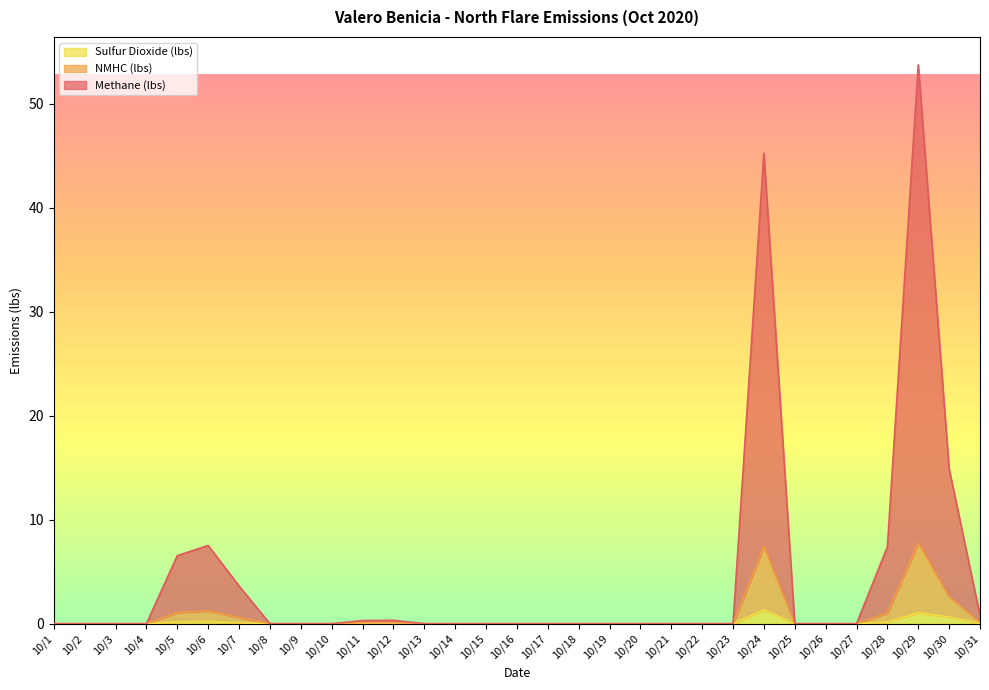

Reading left to right, transcribe all the data shown in this chart.

Methane (lbs): 10/1=0.0	10/2=0.0	10/3=0.0	10/4=0.0	10/5=6.5	10/6=7.5	10/7=3.6	10/8=0.0	10/9=0.0	10/10=0.0	10/11=0.3	10/12=0.3	10/13=0.0	10/14=0.0	10/15=0.0	10/16=0.0	10/17=0.0	10/18=0.0	10/19=0.0	10/20=0.0	10/21=0.0	10/22=0.0	10/23=0.0	10/24=45.3	10/25=0.0	10/26=0.0	10/27=0.0	10/28=7.4	10/29=53.7	10/30=14.9	10/31=0.8
NMHC (lbs): 10/1=0.0	10/2=0.0	10/3=0.0	10/4=0.0	10/5=1.1	10/6=1.2	10/7=0.6	10/8=0.0	10/9=0.0	10/10=0.0	10/11=0.1	10/12=0.1	10/13=0.0	10/14=0.0	10/15=0.0	10/16=0.0	10/17=0.0	10/18=0.0	10/19=0.0	10/20=0.0	10/21=0.0	10/22=0.0	10/23=0.0	10/24=7.4	10/25=0.0	10/26=0.0	10/27=0.0	10/28=1.0	10/29=7.8	10/30=2.6	10/31=0.1
Sulfur Dioxide (lbs): 10/1=0.0	10/2=0.0	10/3=0.0	10/4=0.0	10/5=0.2	10/6=0.2	10/7=0.1	10/8=0.0	10/9=0.0	10/10=0.0	10/11=0.0	10/12=0.0	10/13=0.0	10/14=0.0	10/15=0.0	10/16=0.0	10/17=0.0	10/18=0.0	10/19=0.0	10/20=0.0	10/21=0.0	10/22=0.0	10/23=0.0	10/24=1.3	10/25=0.0	10/26=0.0	10/27=0.0	10/28=0.2	10/29=1.0	10/30=0.6	10/31=0.0